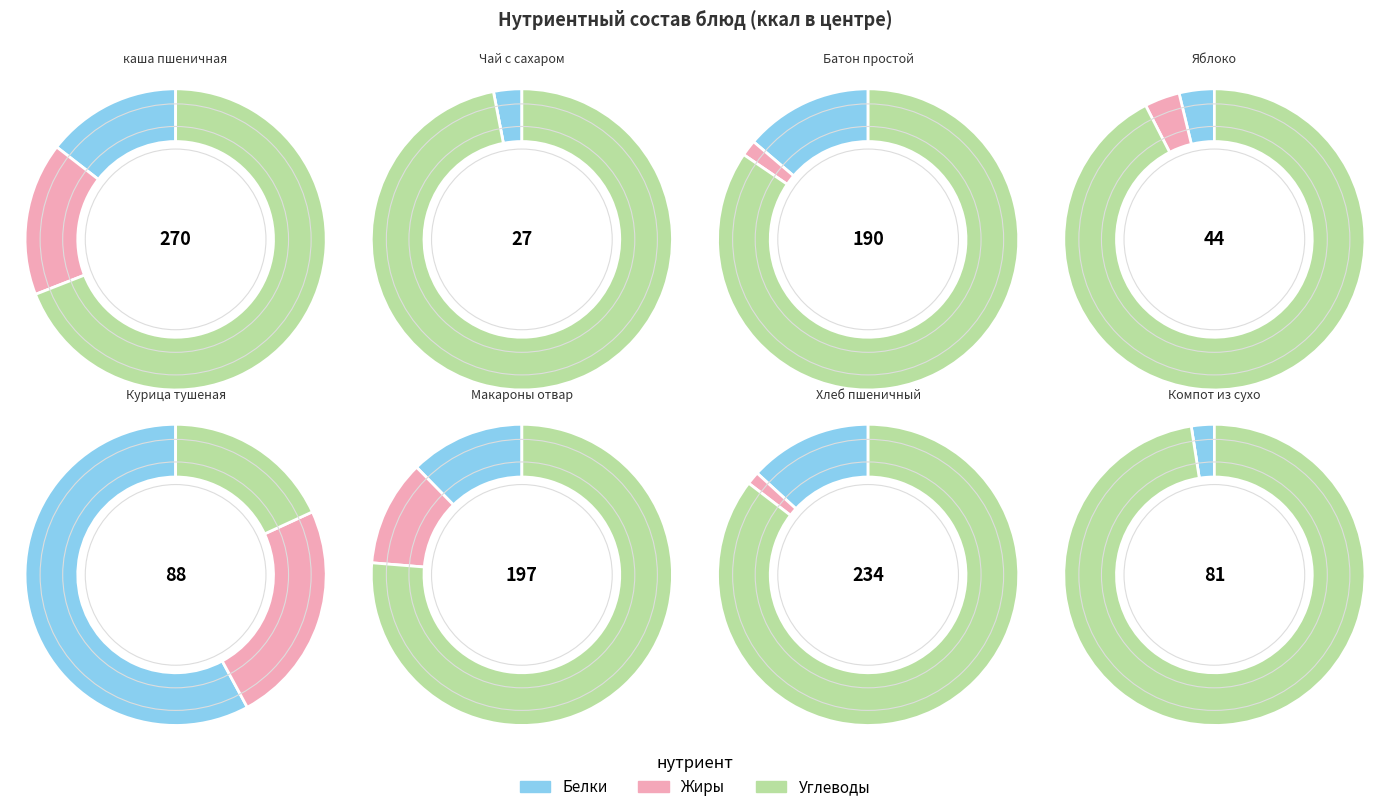

Which slice is the smallest?

Чай с сахаром